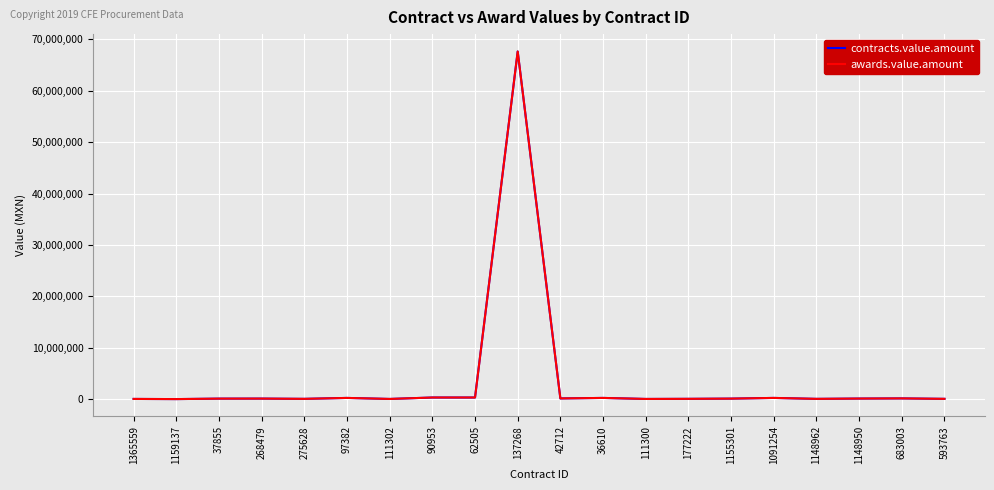

Does the chart display data point markers on the line(s)?

No